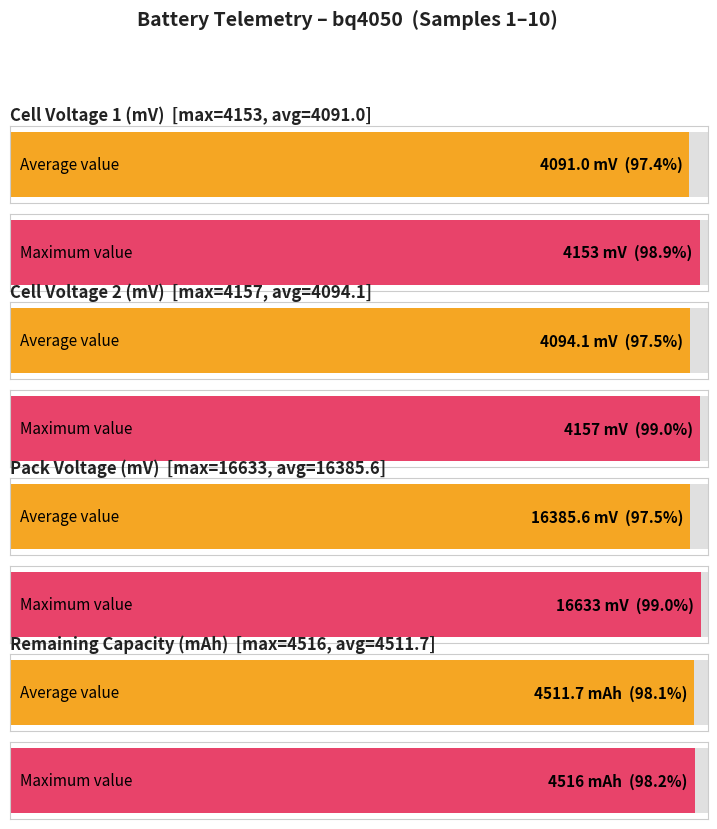

The value of Temperature at Sample 1 is 7.4. True or false?

False